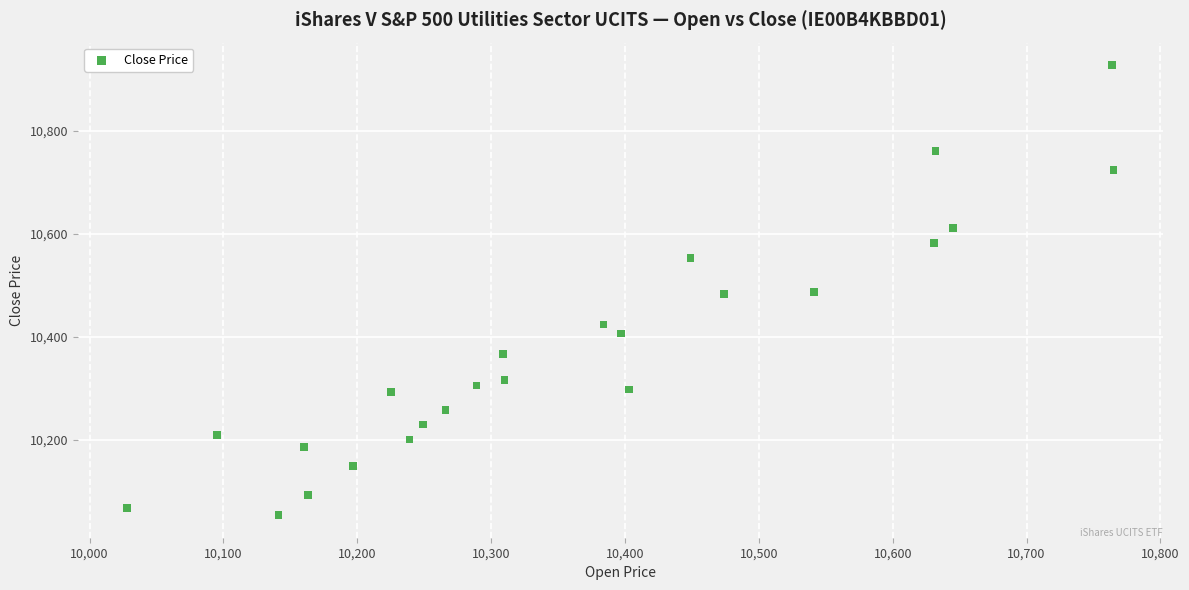

What is the range of Y values (max minus min)?

874